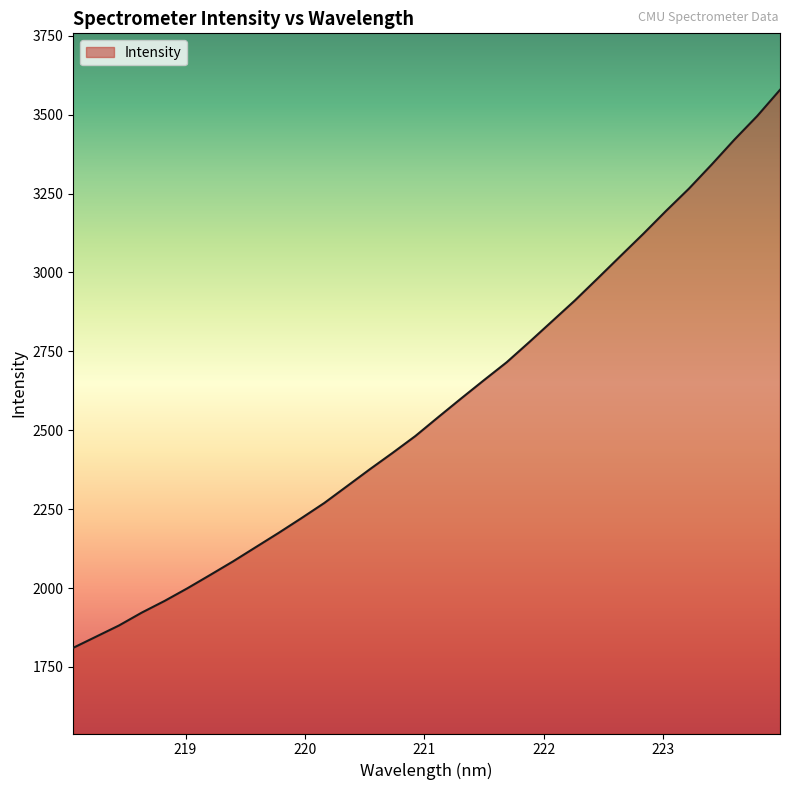

What is the minimum value shown in the chart?

1810.6